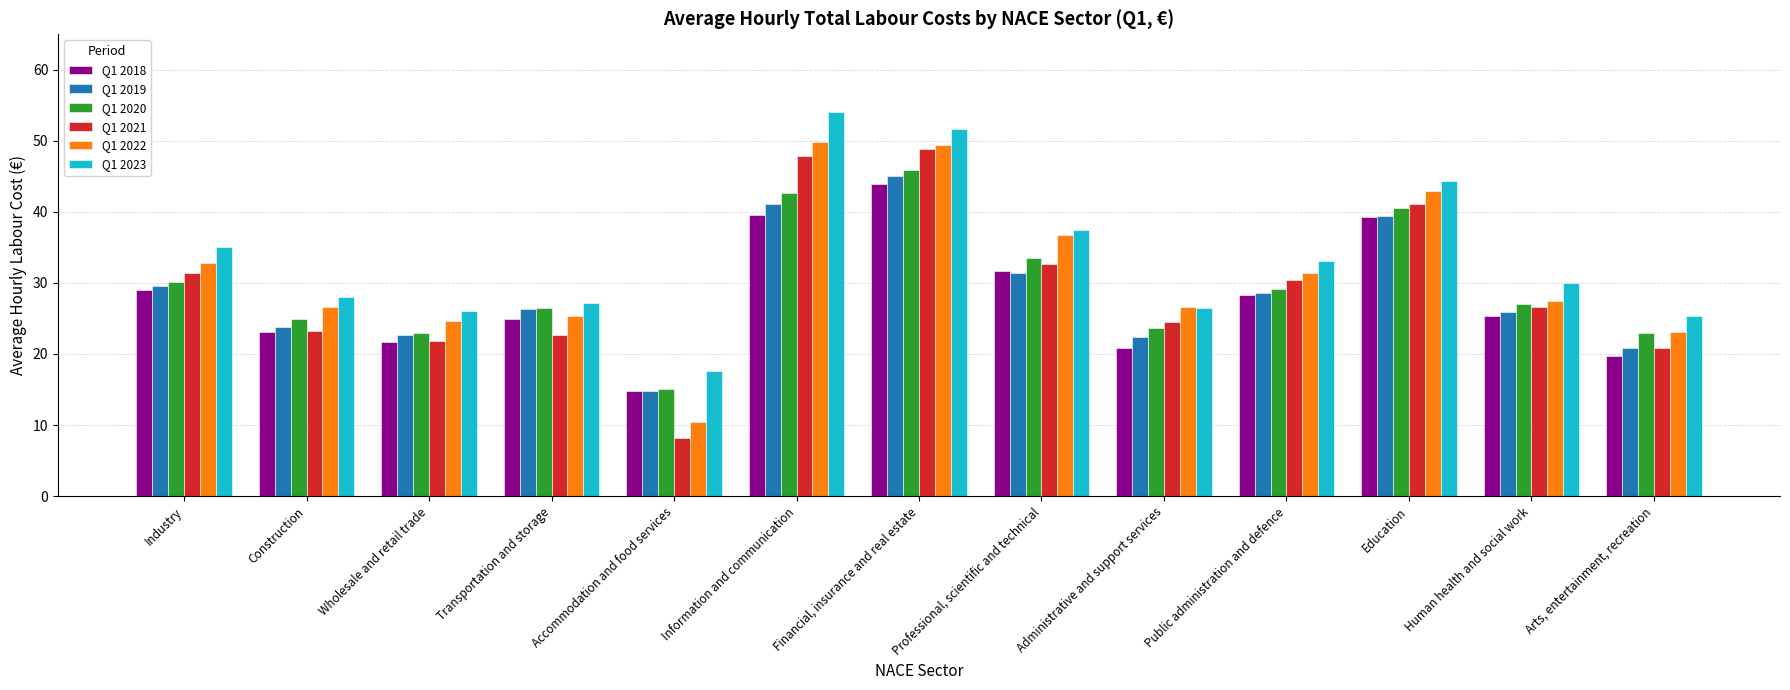

What is the label of the 11th bar from the right?

Wholesale and retail trade